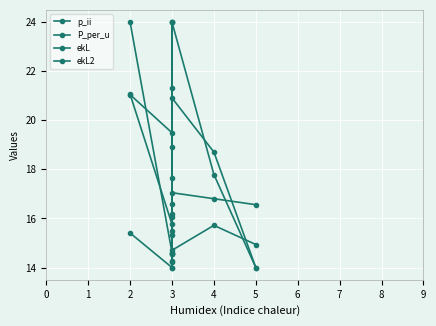

What is the minimum value for ekL?

14.0